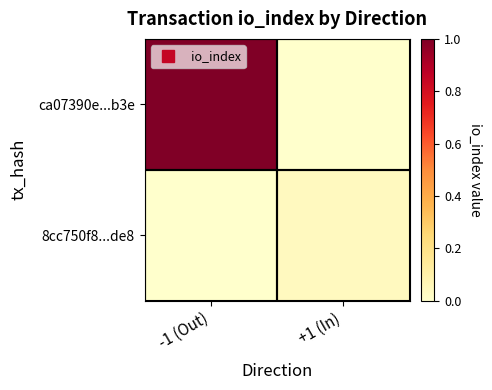

At which category is the sum across all series the highest?

-1 (Out)